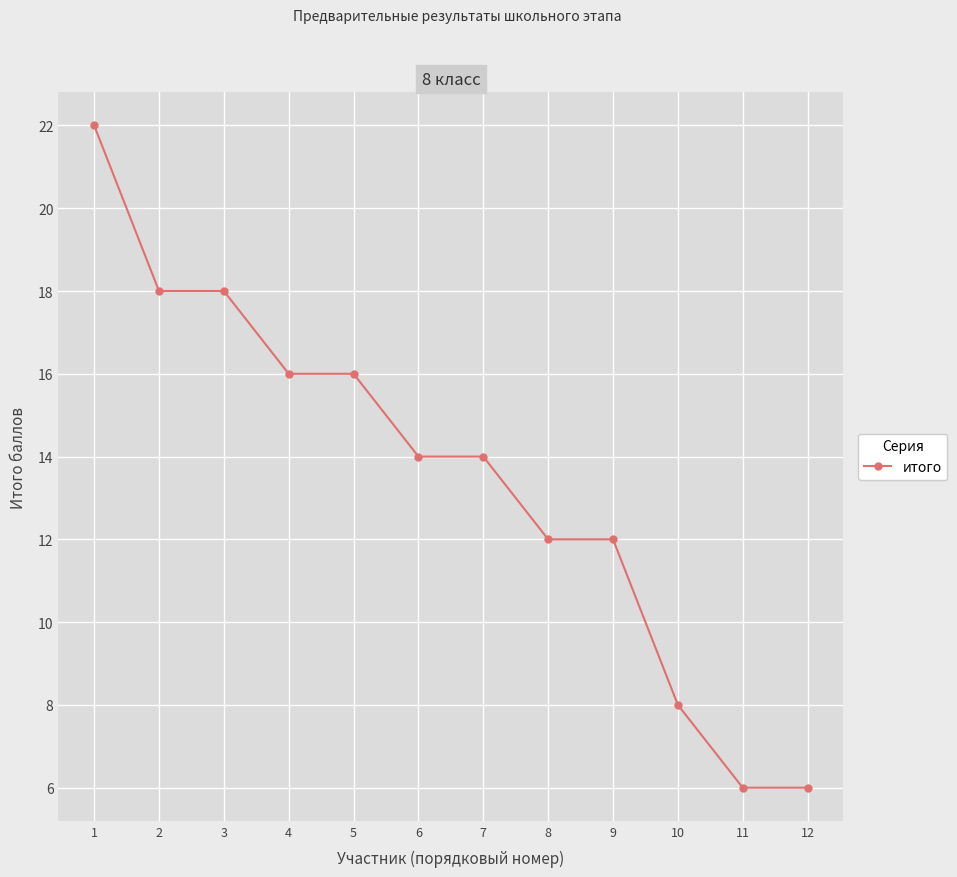

What is the value of the 5th point from the left?

16